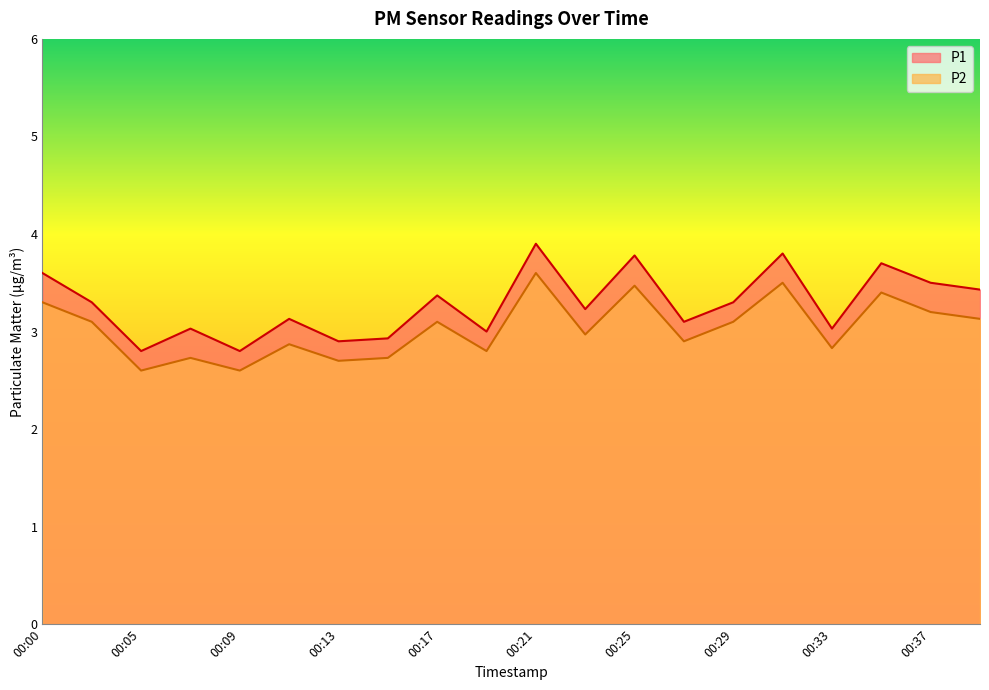

What is the value of the P2 point at the 11th from the left?

3.6